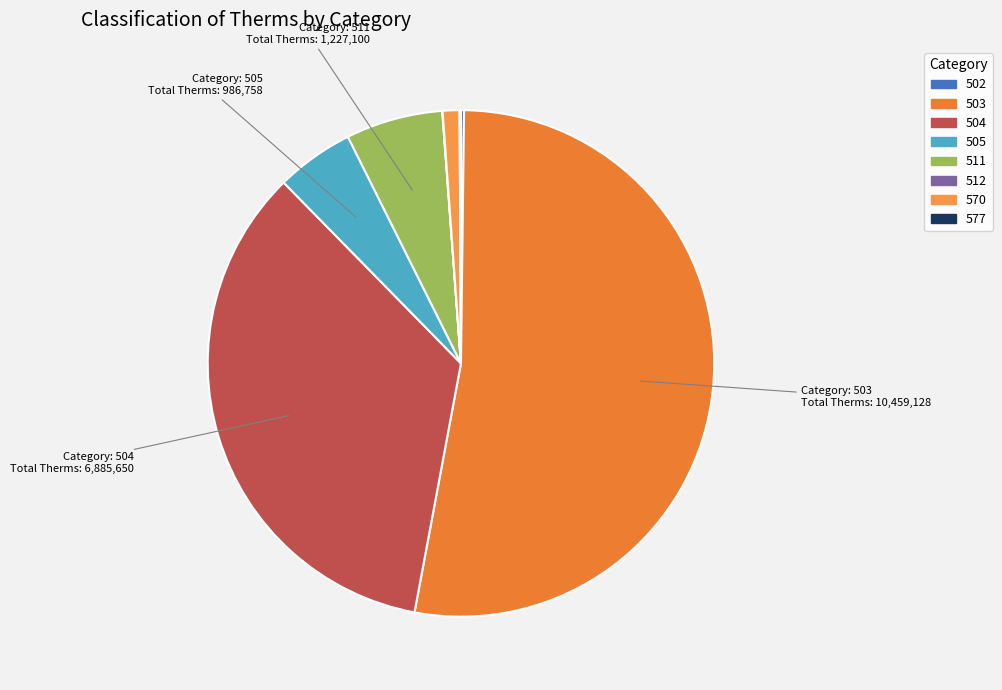

How many segments does this pie chart have?

8